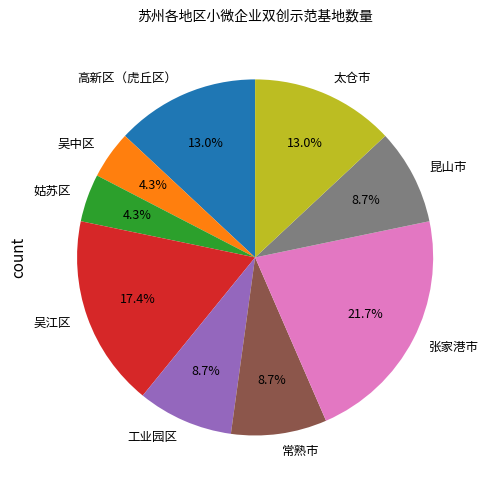

To the nearest percent, what is the difference between the 姑苏区 and 工业园区 slice percentages?

4%